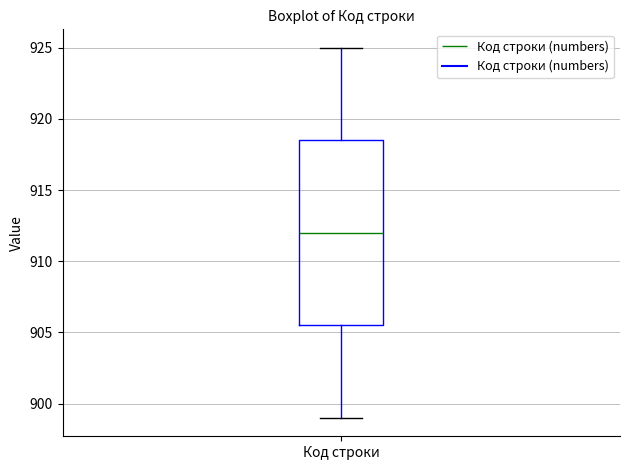

Read this box plot against the y-axis: the position of the median line, the range covered by the box, and the ends of both whiskers. The values are not printed on the chart, so give them approximately, as read against the axis.

median 912.0, box 905.5 to 918.5, whiskers 899.0 to 925.0